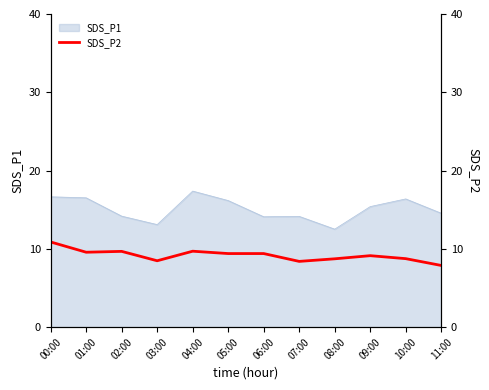

Is it true that SDS_P1 equals 22.5 at 01:00?

False